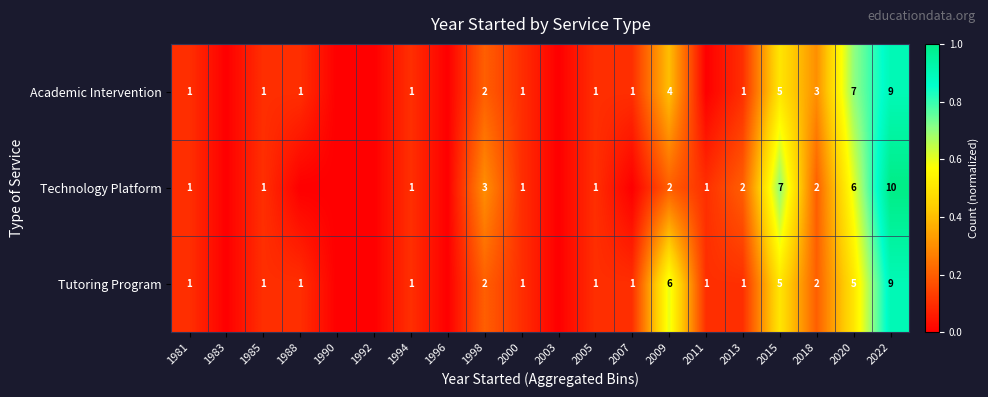

What is the sum of the Technology Platform values at 2018 and 1994?

3